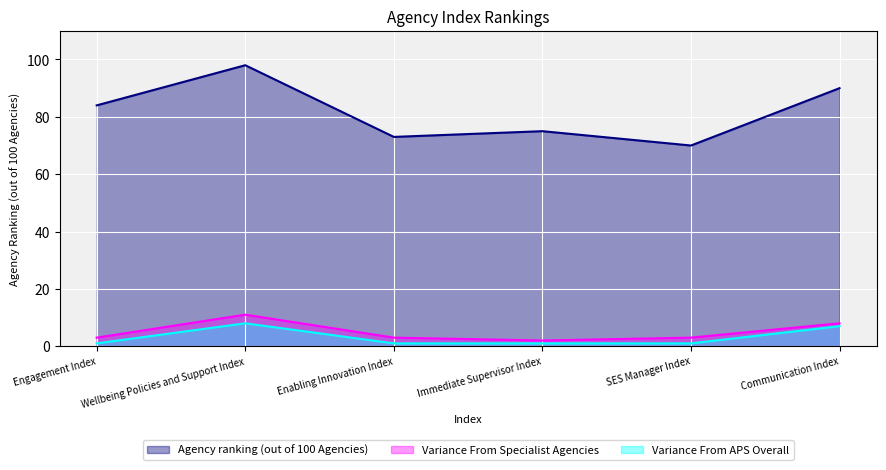

What is the maximum value shown in the chart?

98